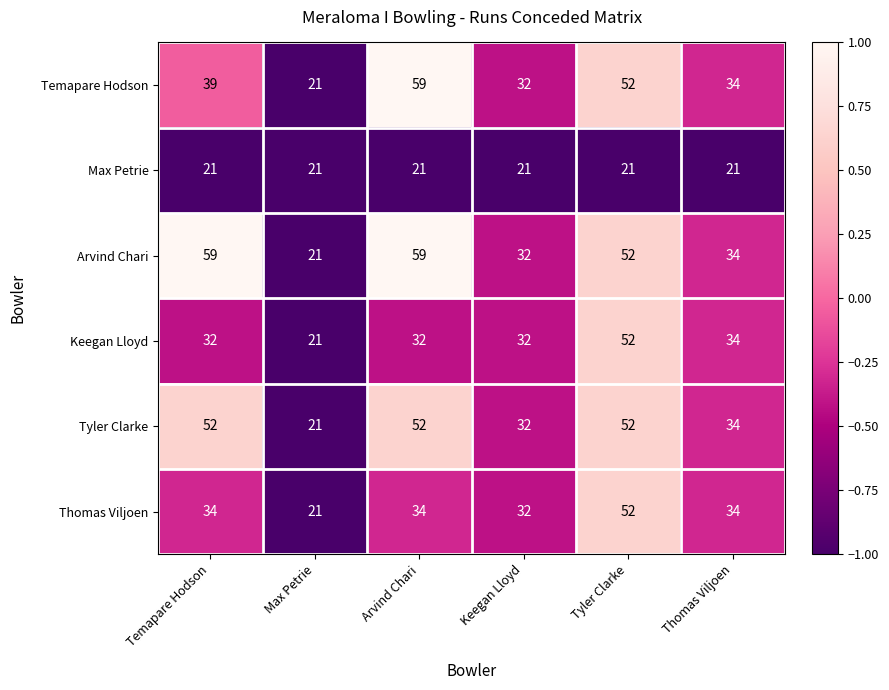

Which series has the largest total across all categories?

Arvind Chari